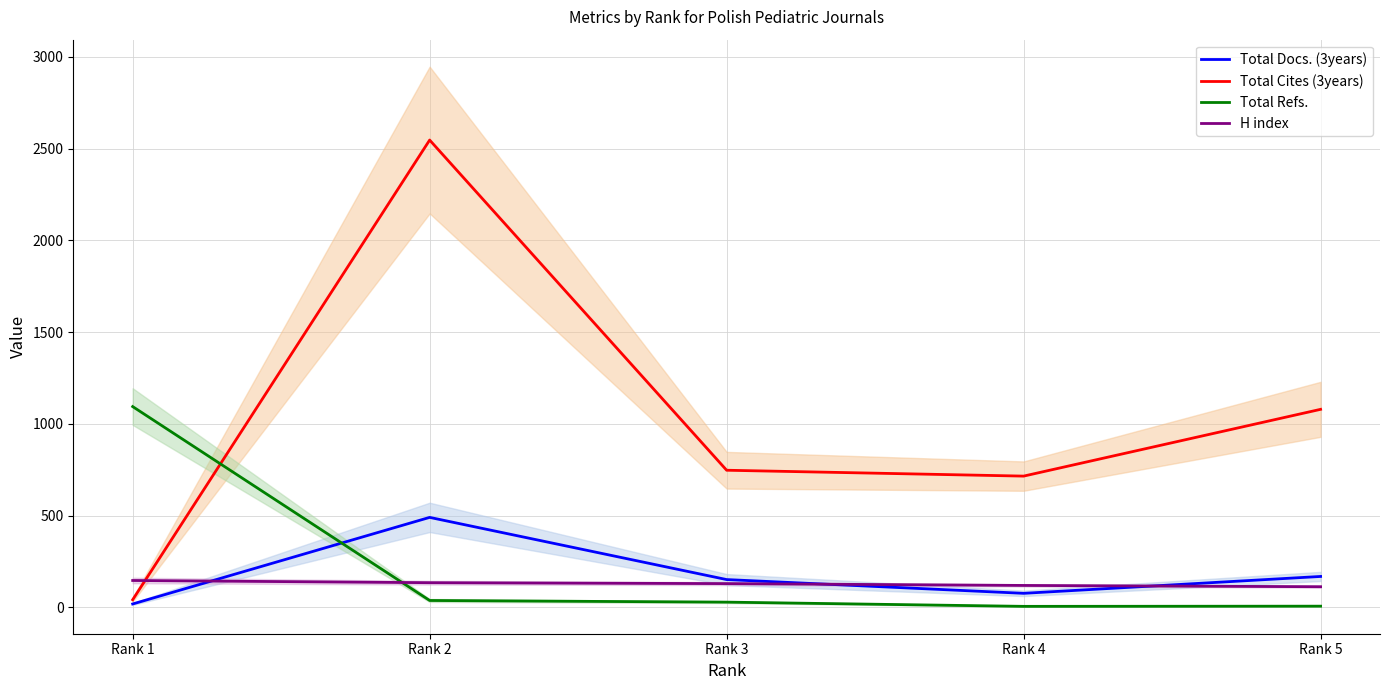

Does the chart display data point markers on the line(s)?

No